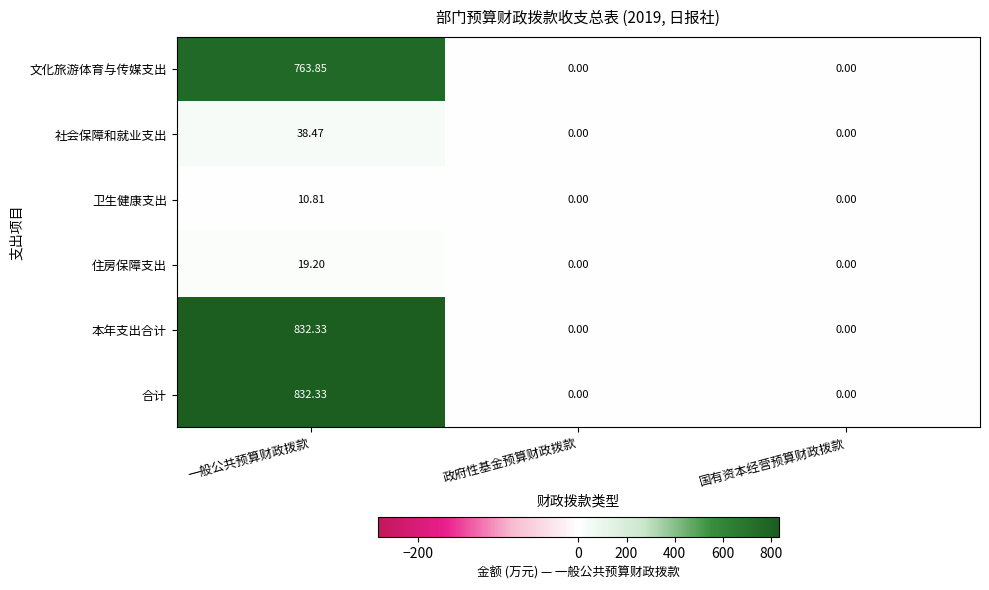

Which label corresponds to the largest value in the chart?

一般公共预算财政拨款